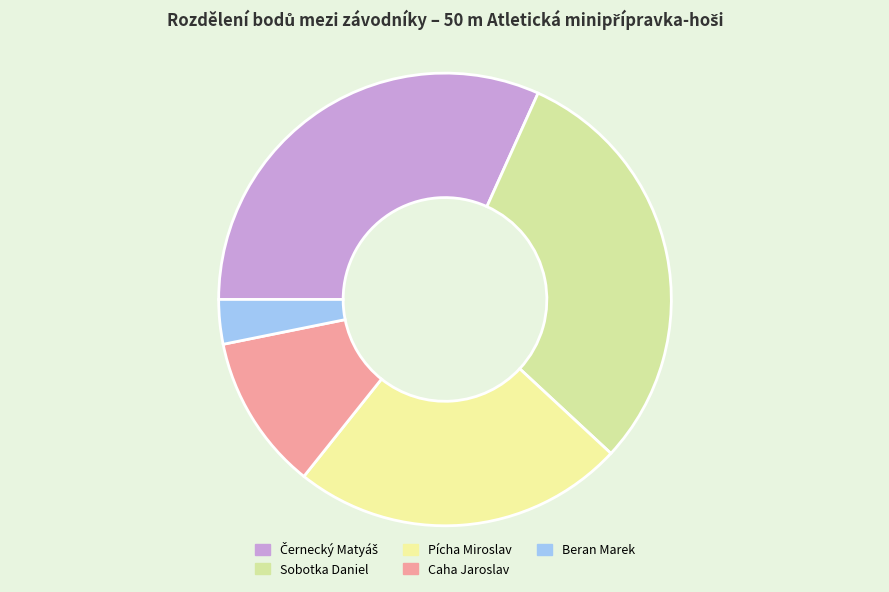

What is the total percentage of Beran Marek and Sobotka Daniel?

33.3%